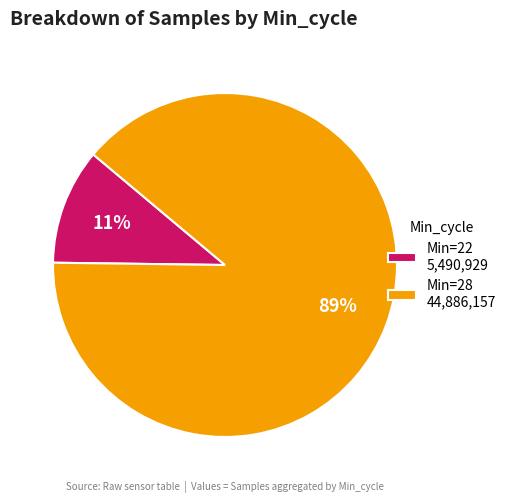

To the nearest percent, what percentage of the pie is Min=22 5,490,929?

11%